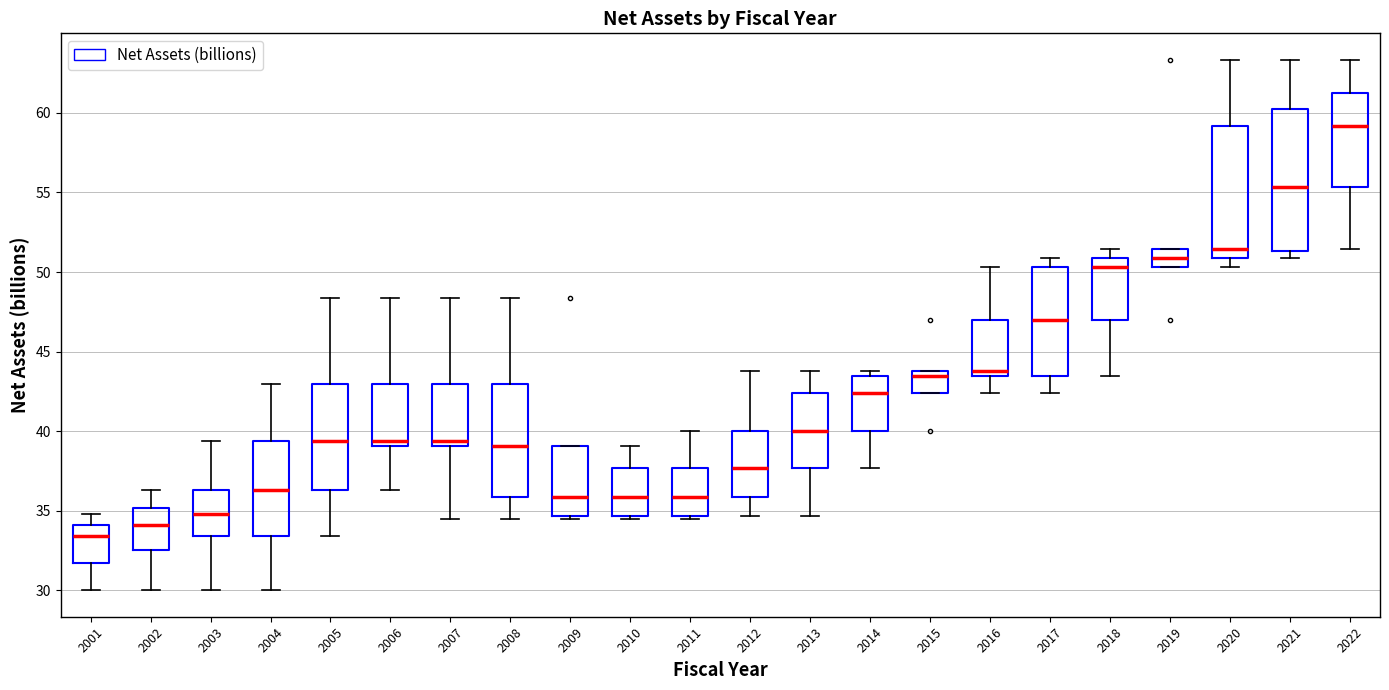

Reading left to right, read every box against the y-axis: the position of its median line, the range the box covers, and the ends of its whiskers. The values are not printed on the chart, so give them approximately, as read against the axis.

2001: median 33.5, box 31.5 to 34.0, whiskers 30.0 to 35.0
2002: median 34.0, box 32.5 to 35.0, whiskers 30.0 to 36.5
2003: median 35.0, box 33.5 to 36.5, whiskers 30.0 to 39.5
2004: median 36.5, box 33.5 to 39.5, whiskers 30.0 to 43.0
2005: median 39.5, box 36.5 to 43.0, whiskers 33.5 to 48.5
2006: median 39.5, box 39.0 to 43.0, whiskers 36.5 to 48.5
2007: median 39.5, box 39.0 to 43.0, whiskers 34.5 to 48.5
2008: median 39.0, box 36.0 to 43.0, whiskers 34.5 to 48.5
2009: median 36.0, box 34.5 to 39.0, whiskers 34.5 (just below the box's lower edge) to 39.0
2010: median 36.0, box 34.5 to 37.5, whiskers 34.5 (just below the box's lower edge) to 39.0
2011: median 36.0, box 34.5 to 37.5, whiskers 34.5 (just below the box's lower edge) to 40.0
2012: median 37.5, box 36.0 to 40.0, whiskers 34.5 to 44.0
2013: median 40.0, box 37.5 to 42.5, whiskers 34.5 to 44.0
2014: median 42.5, box 40.0 to 43.5, whiskers 37.5 to 44.0
2015: median 43.5, box 42.5 to 44.0, whiskers 42.5 to 44.0
2016: median 44.0, box 43.5 to 47.0, whiskers 42.5 to 50.5
2017: median 47.0, box 43.5 to 50.5, whiskers 42.5 to 51.0
2018: median 50.5, box 47.0 to 51.0, whiskers 43.5 to 51.5
2019: median 51.0, box 50.5 to 51.5, whiskers 50.5 to 51.5
2020: median 51.5, box 51.0 to 59.0, whiskers 50.5 to 63.5
2021: median 55.5, box 51.5 to 60.0, whiskers 51.0 to 63.5
2022: median 59.0, box 55.5 to 61.5, whiskers 51.5 to 63.5